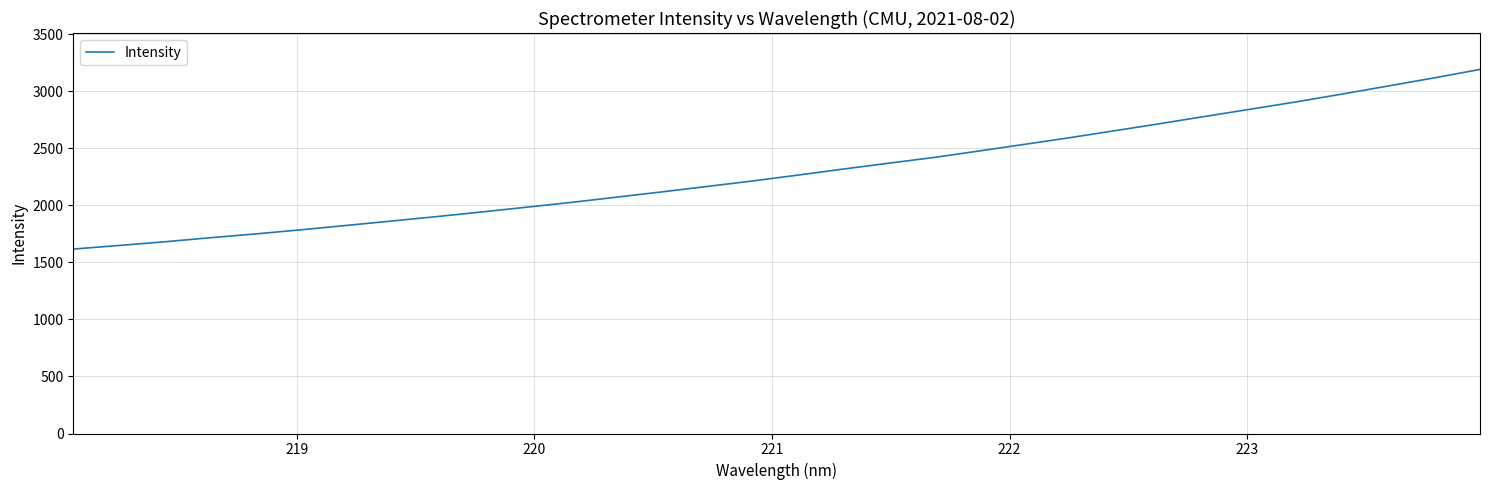

What is the greatest value displayed?

3192.8